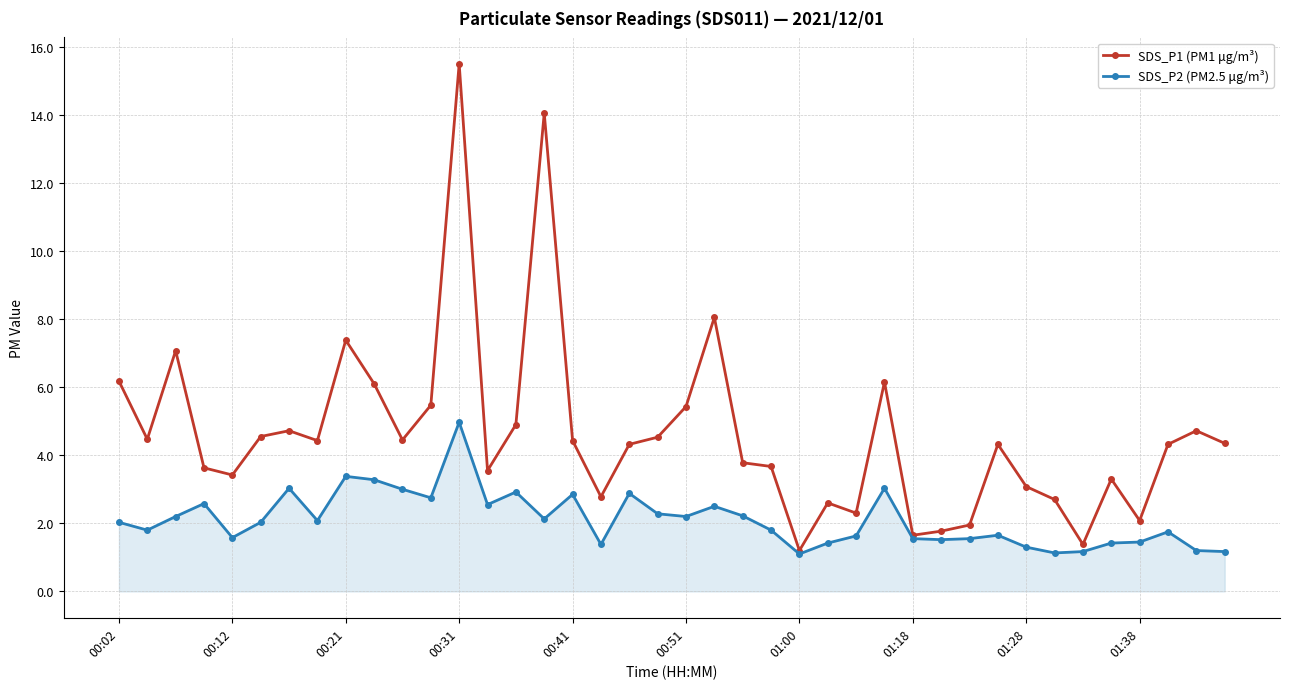

What is the value of the SDS_P2 (PM2.5 μg/m³) point at the 30th from the left?

1.5